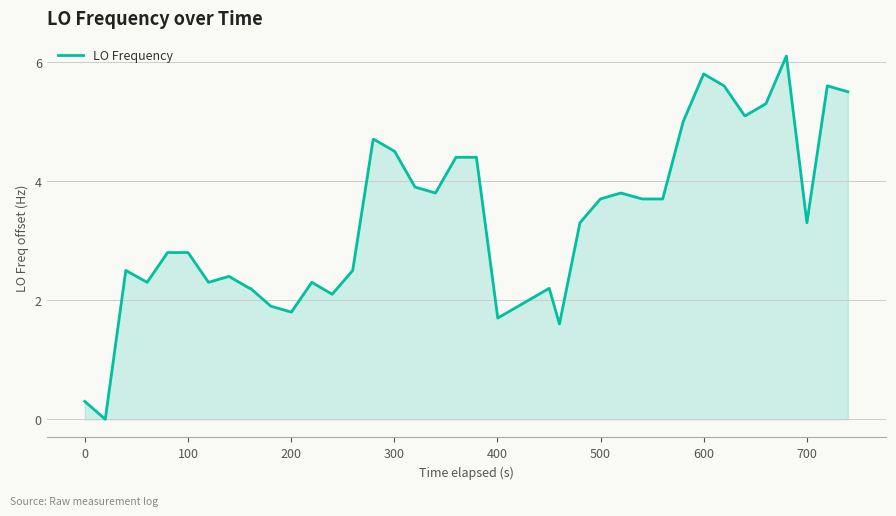

What is the difference between the maximum and minimum values?

6.1